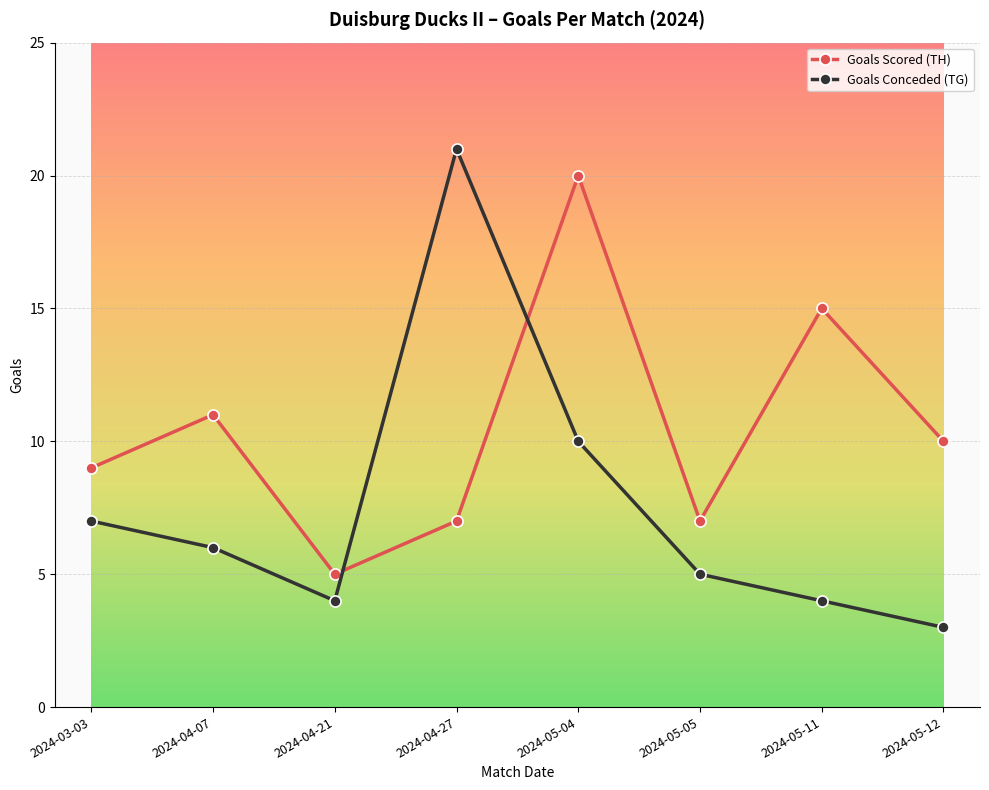

What are all the series names shown in the legend?

Goals Scored (TH), Goals Conceded (TG)